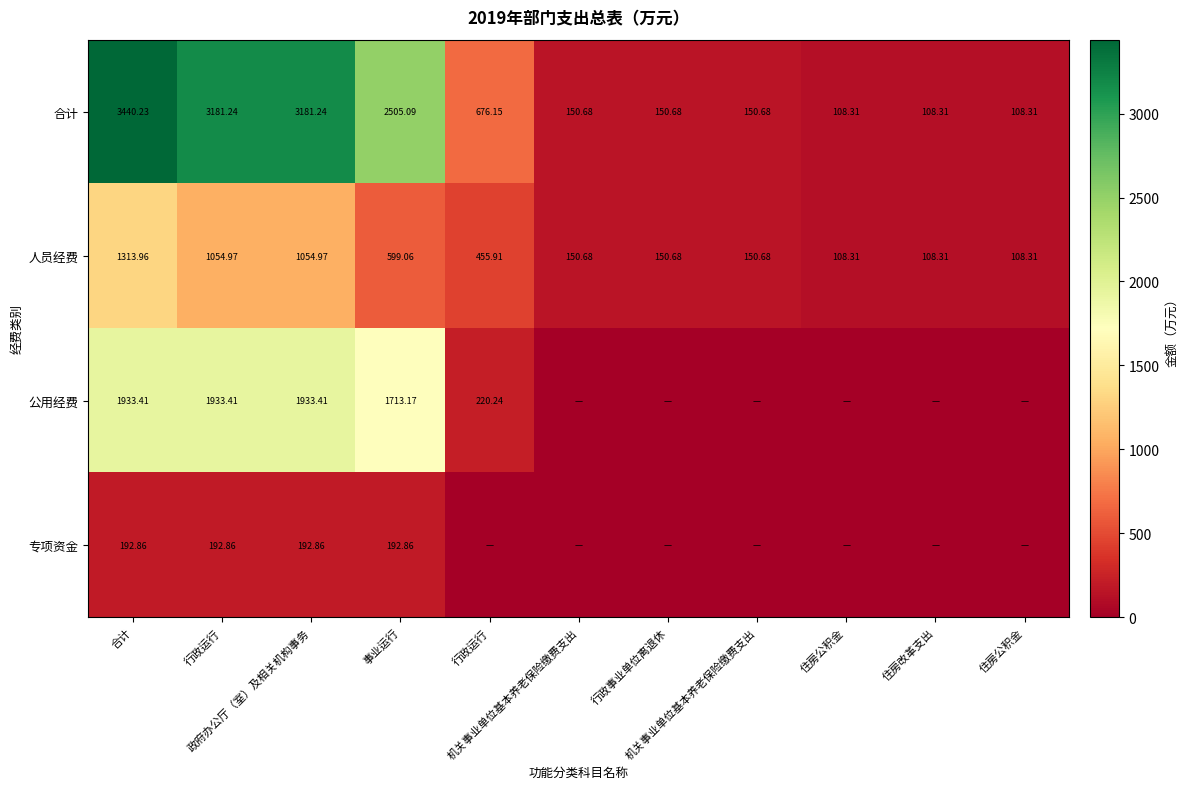

What is the greatest value displayed?

3440.2